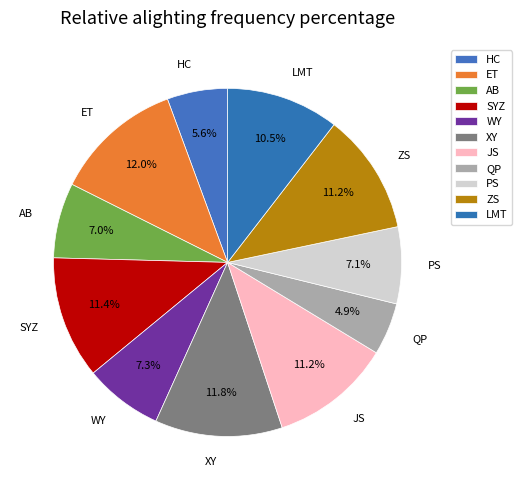

To the nearest percent, what portion does PS represent?

7%